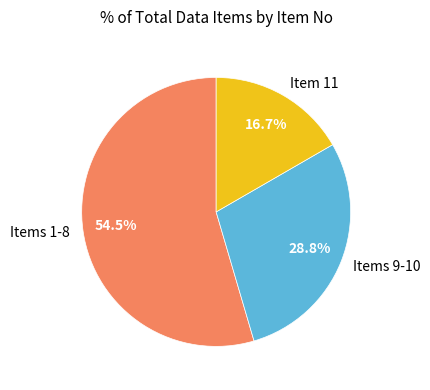

Combined, what portion of the pie is Items 9-10 and Item 11?

45.5%